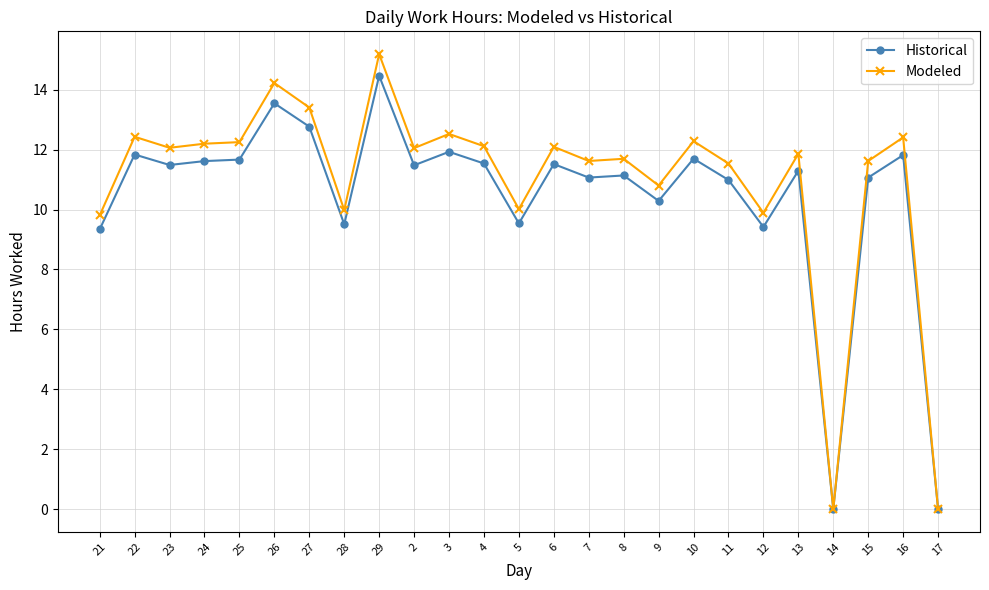

Where is the first local maximum for Historical?

22